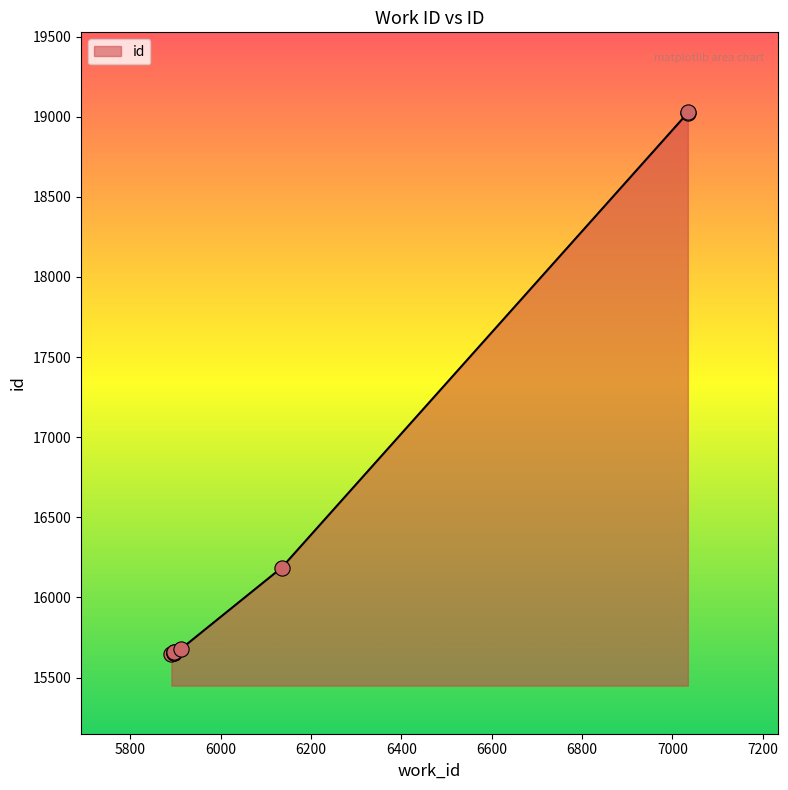

Approximately how many times larger is the value at 5897 compared to 7034?

0.8